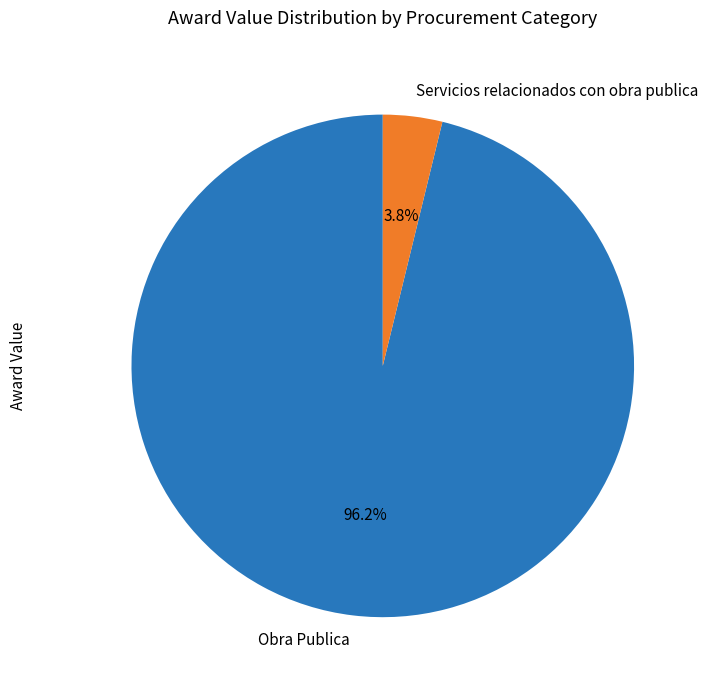

Is there any slice that represents more than half of the pie?

Yes